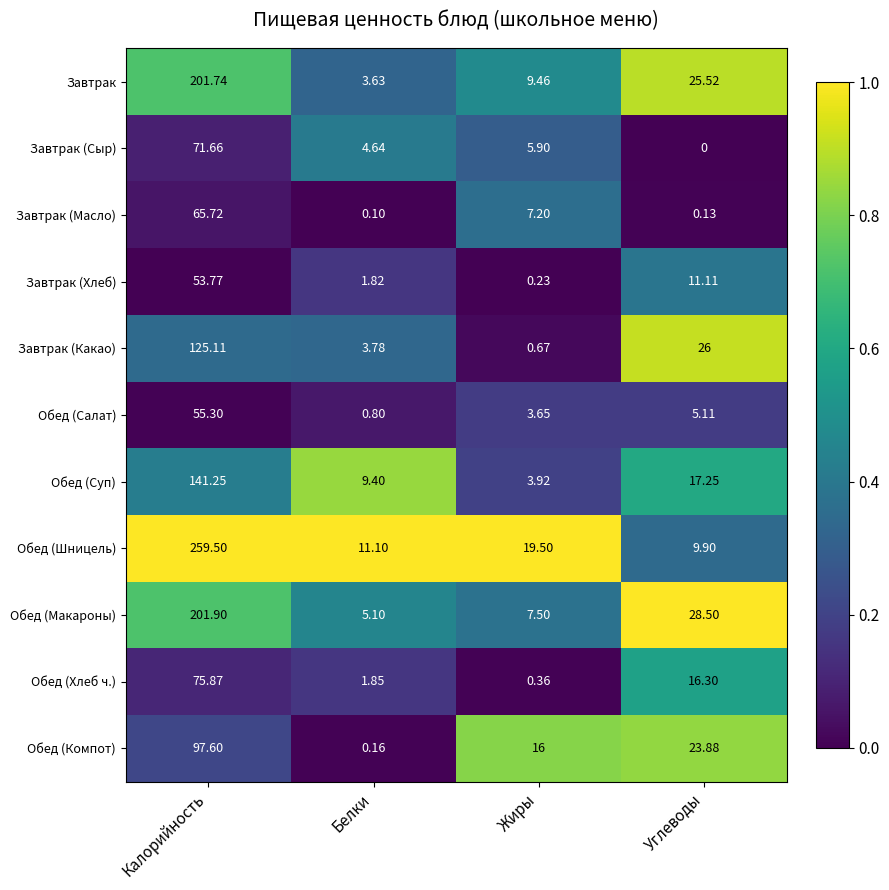

What is the difference between the highest and lowest values at Белки?

11.0